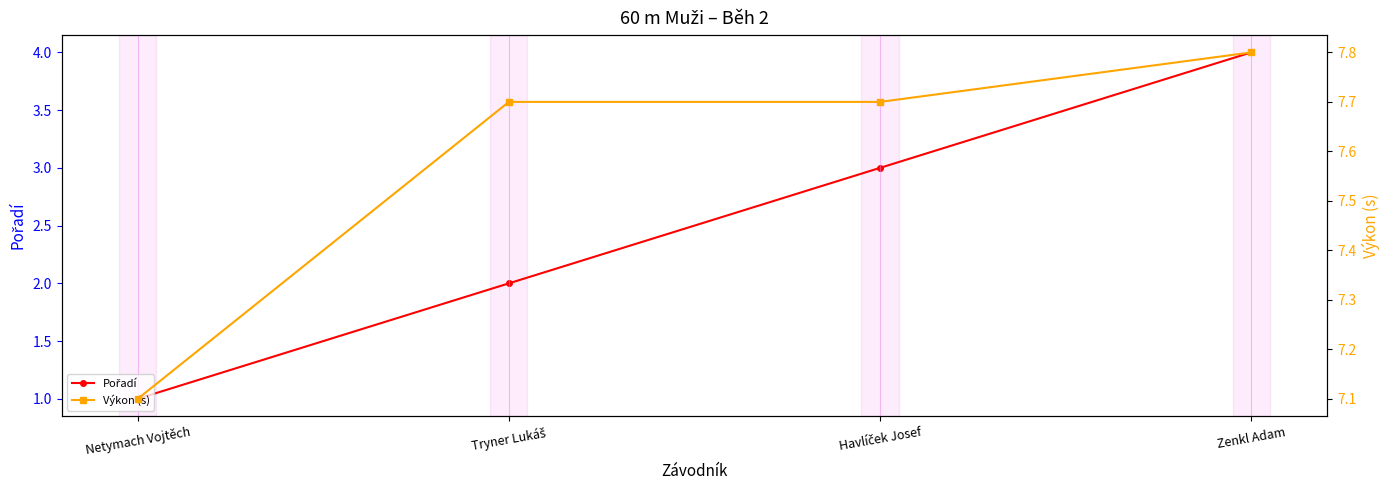

What is the difference between the maximum and minimum values in the Pořadí series?

3.0